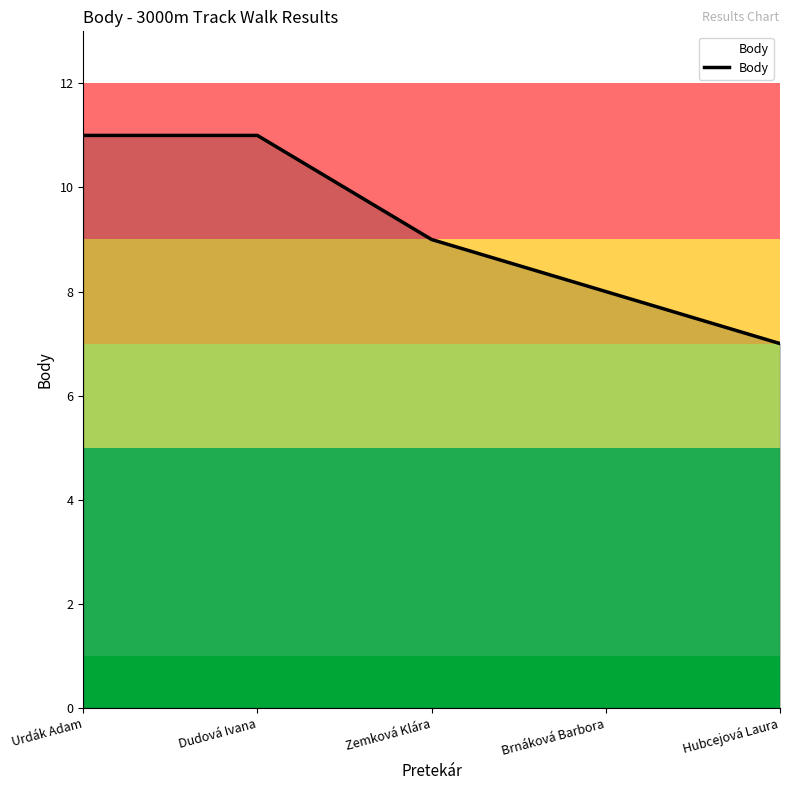

What is the greatest value displayed?

11